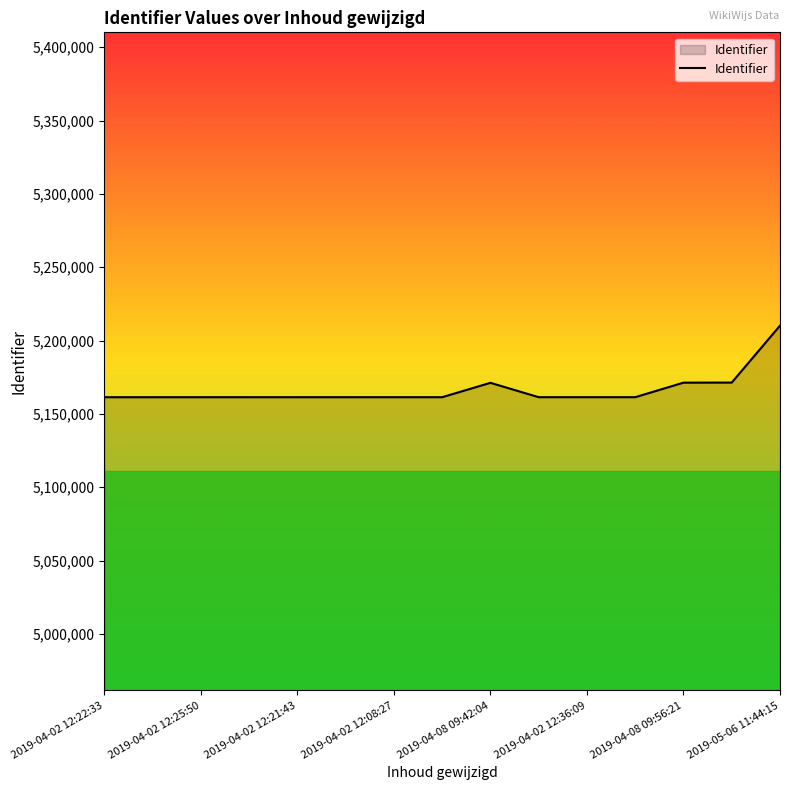

What is the maximum value shown in the chart?

5210195